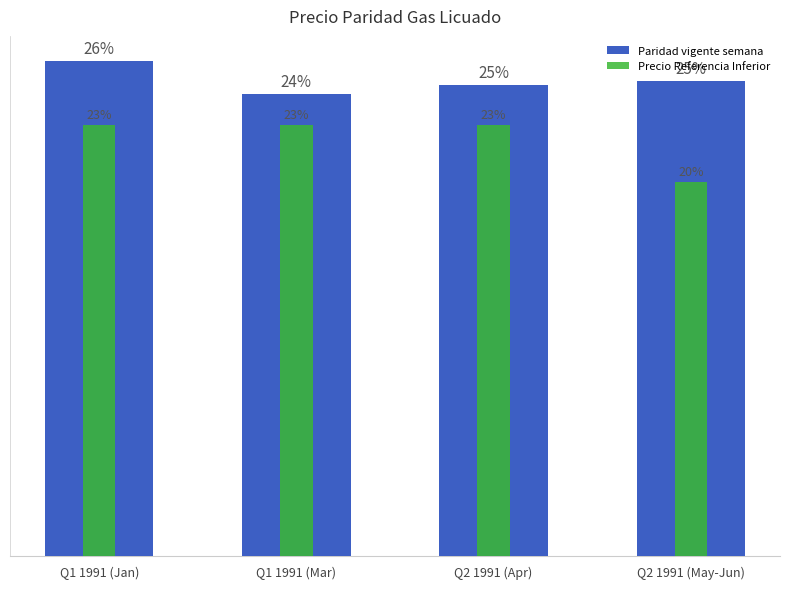

List the series in order of their peak value, highest first.

Paridad vigente semana, Precio Referencia Inferior